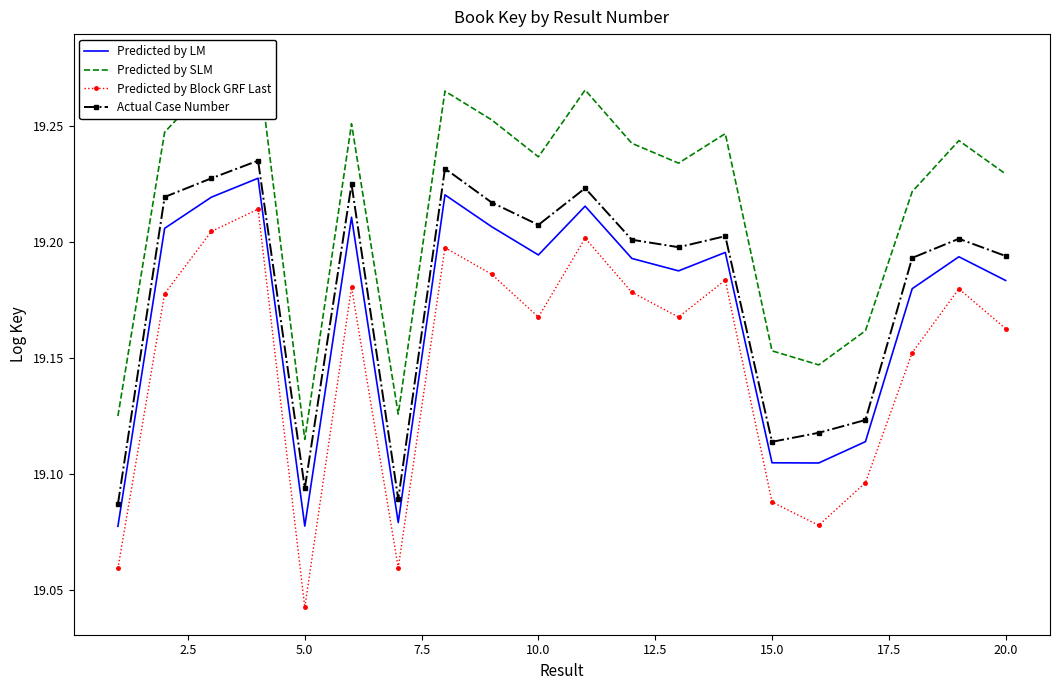

True or false: Predicted by LM and Predicted by Block GRF Last intersect in this chart.

False